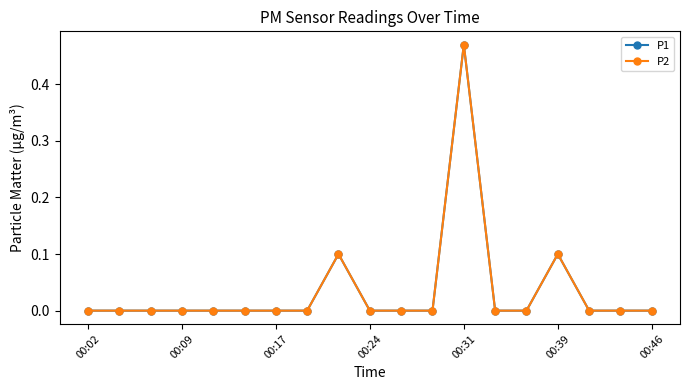

True or false: P1 and P2 intersect in this chart.

False